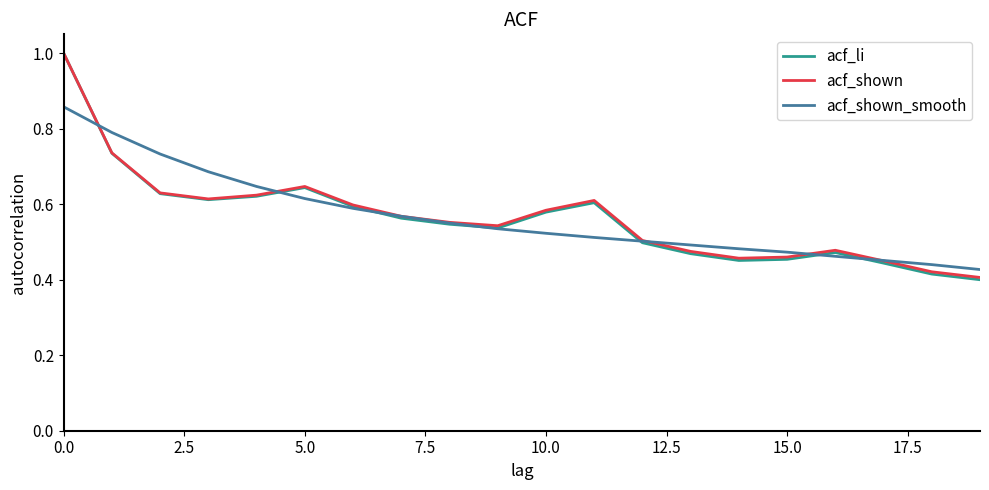

What is the maximum value for acf_li?

1.0